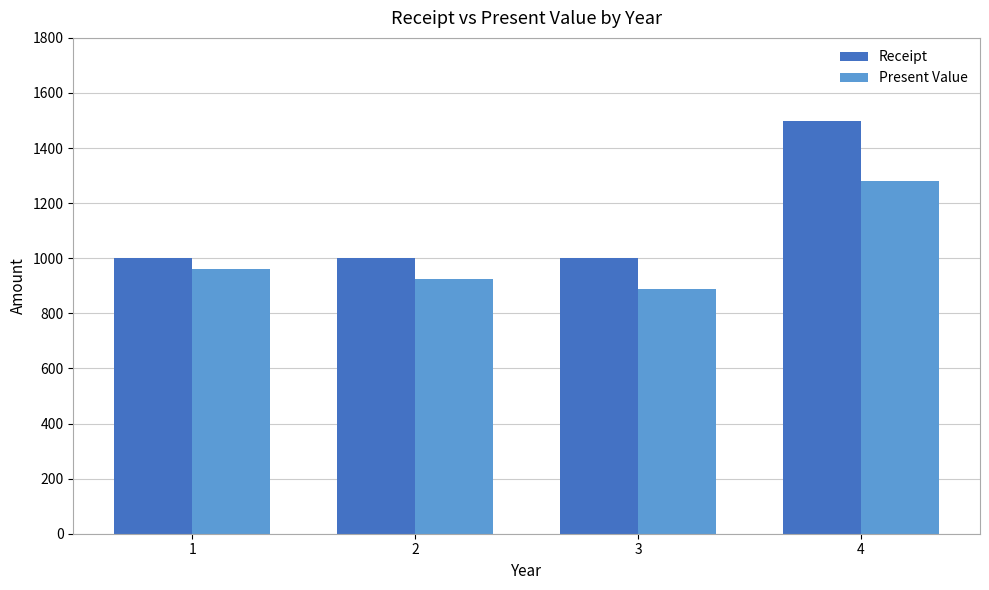

What is the average value of the Present Value series?

1014.3